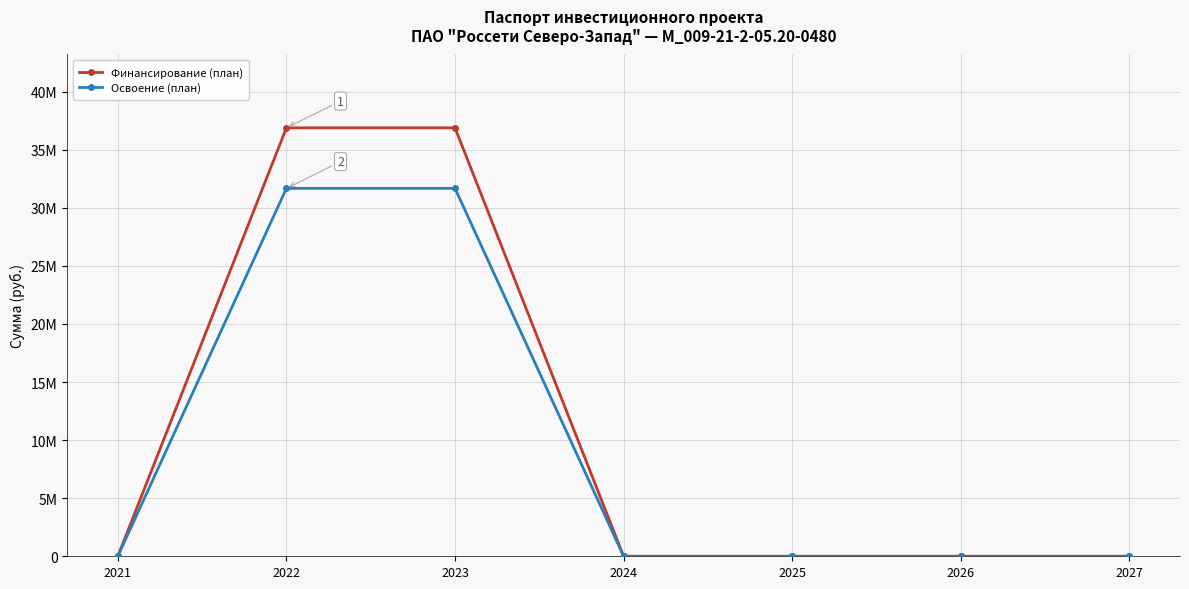

Between 2023 and 2021, which is larger?

2023